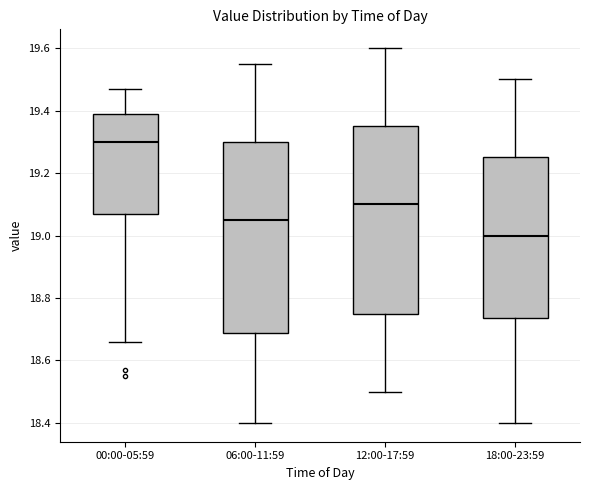

Where does the upper whisker of the box for 12:00-17:59 end on the y-axis? The values are not printed on the chart, so give them approximately, as read against the axis.

19.60